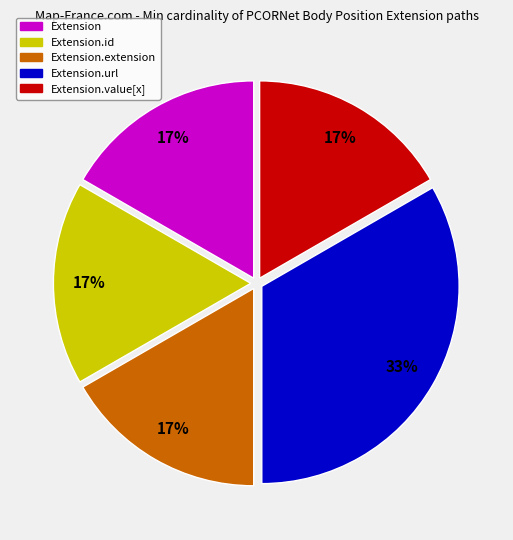

Is there a majority slice in this chart?

No